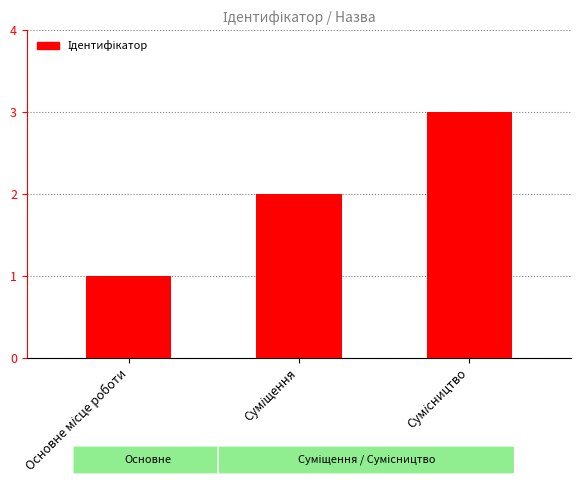

What is the sum of all values?

6